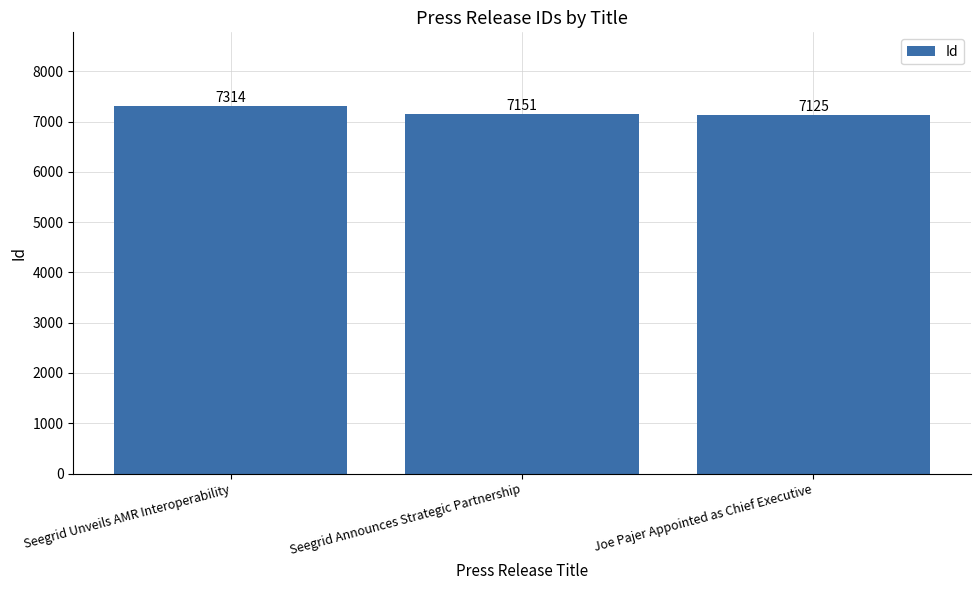

Which has a higher value, Seegrid Unveils AMR Interoperability or Joe Pajer Appointed as Chief Executive?

Seegrid Unveils AMR Interoperability